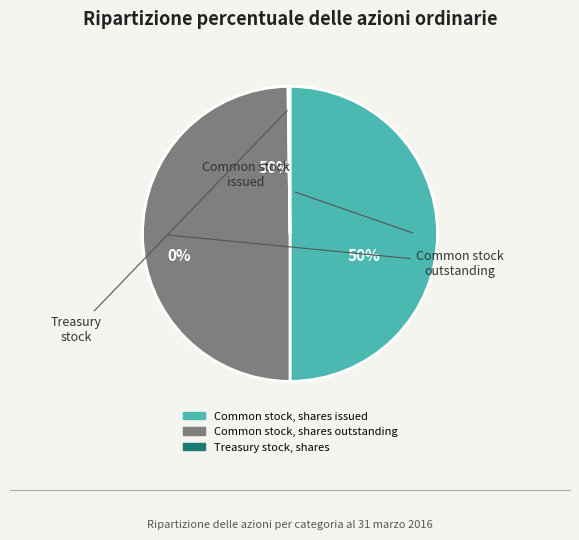

The Common stock, shares issued slice represents 50% of the pie. True or false?

True